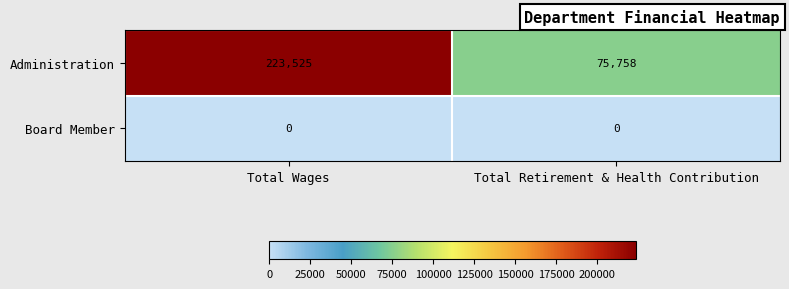

At Total Retirement & Health Contribution, list the series in order from largest to smallest.

Administration, Board Member